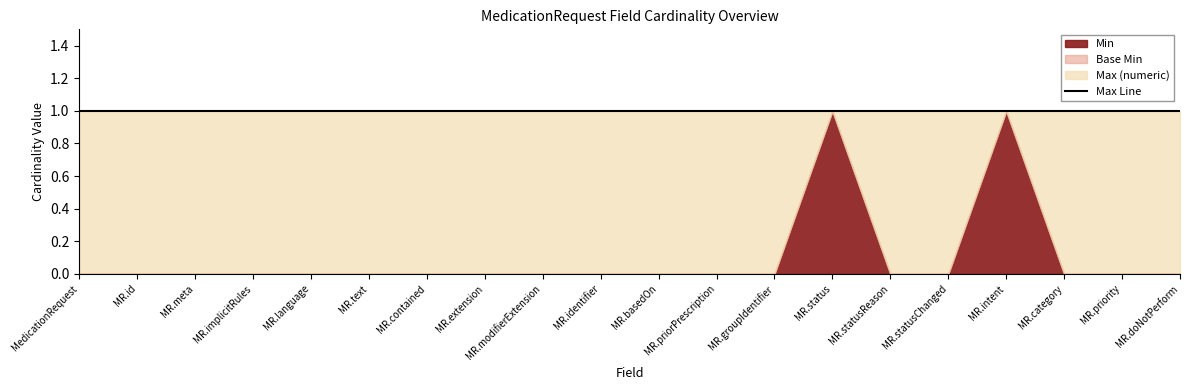

In Base Min, how many points are higher than both neighbors (excluding endpoints)?

2